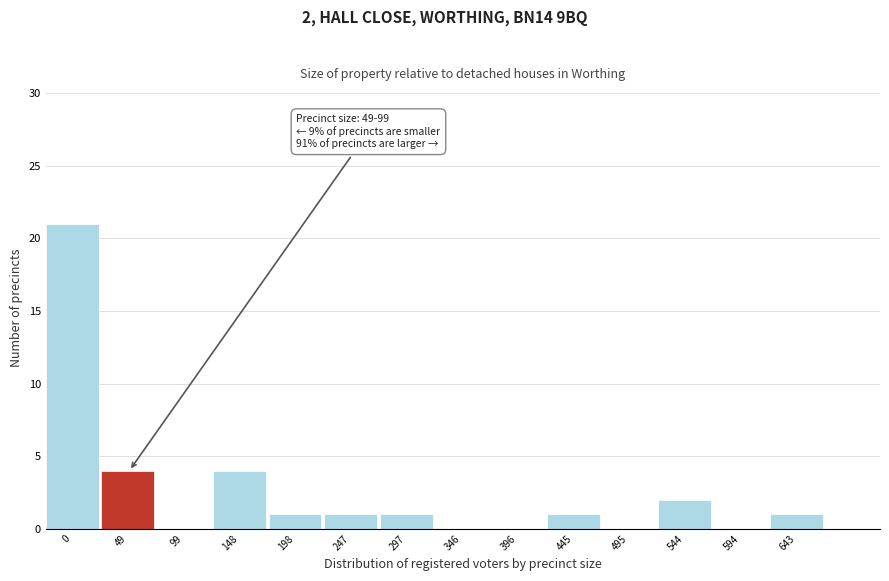

Reading left to right, transcribe all the data shown in this chart.

0=21	49=4	99=0	148=4	198=1	247=1	297=1	346=0	396=0	445=1	495=0	544=2	594=0	643=1